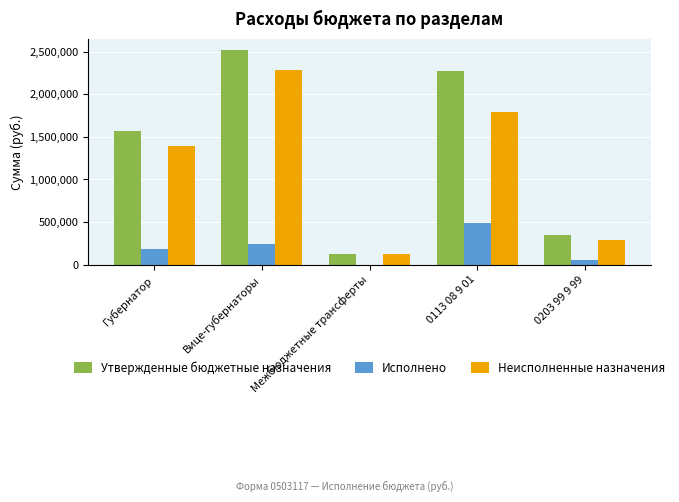

What are all the series names shown in the legend?

Утвержденные бюджетные назначения, Исполнено, Неисполненные назначения